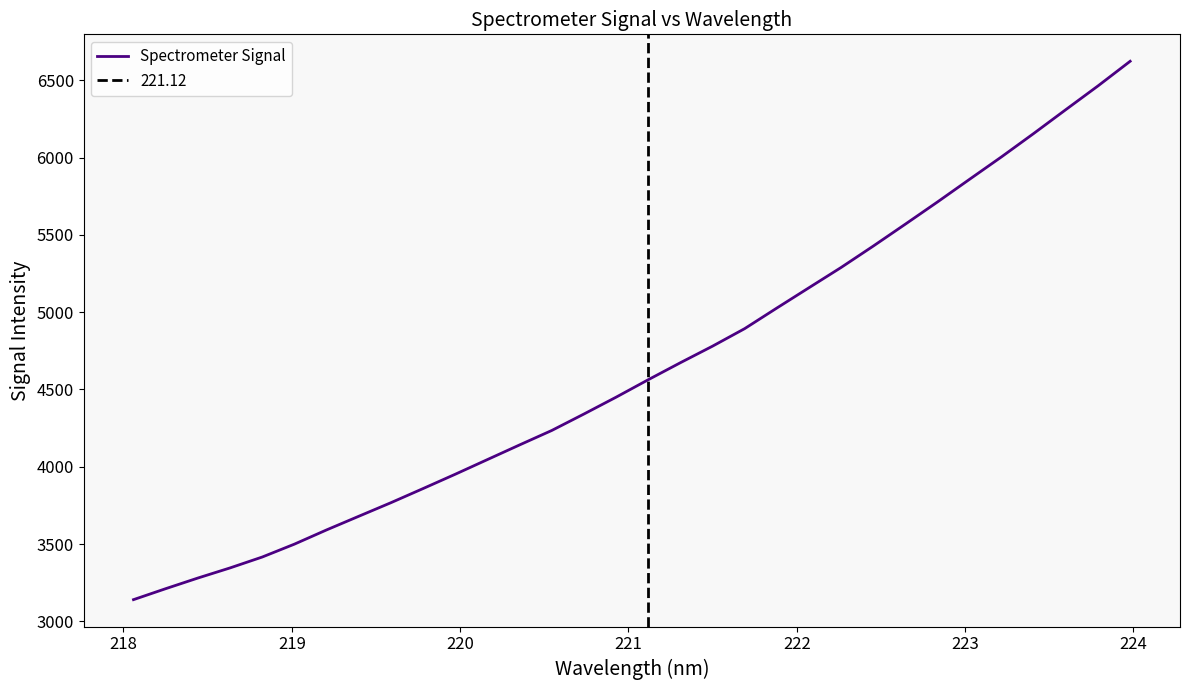

The chart shows a value of 2745.3 at 26. True or false?

False